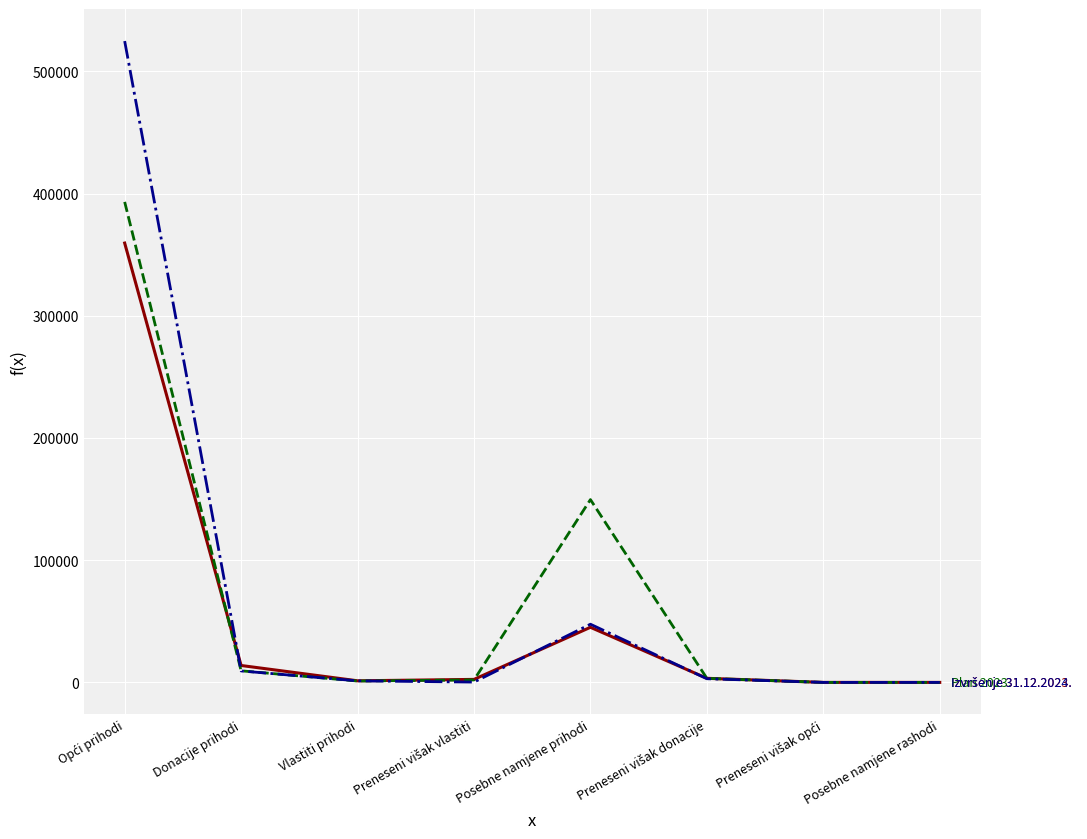

What is the greatest value displayed?

524819.1